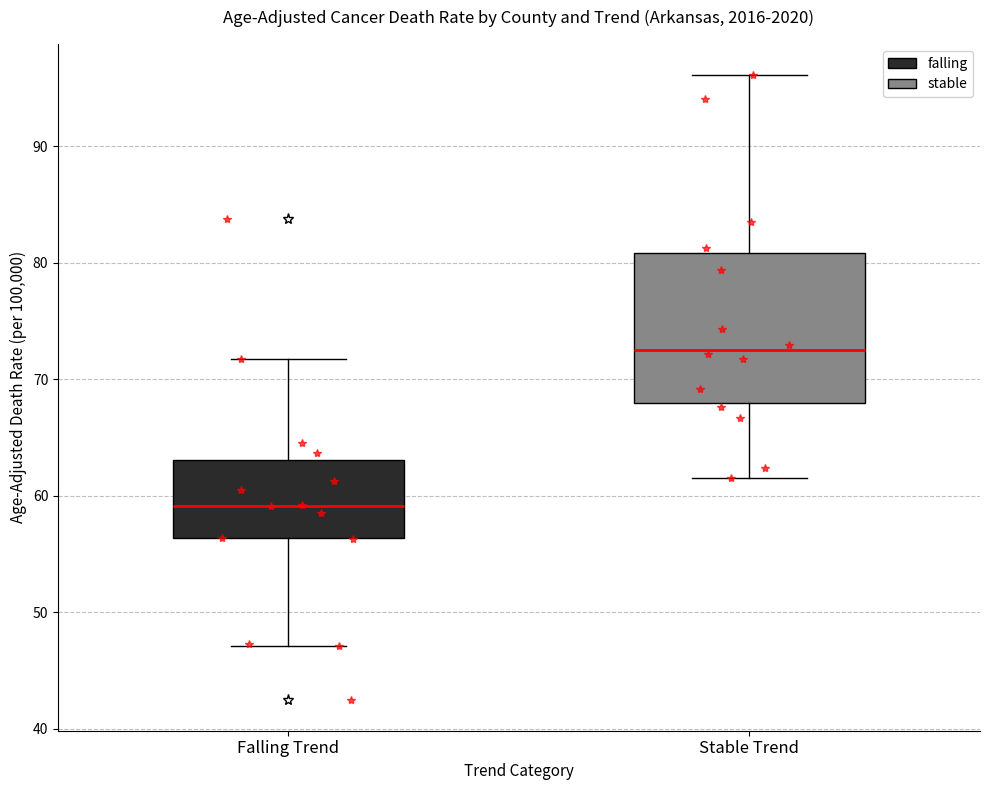

Reading left to right, read every box against the y-axis: the position of its median line, the range the box covers, and the ends of its whiskers. The values are not printed on the chart, so give them approximately, as read against the axis.

Falling Trend: median 59, box 56 to 63, whiskers 47 to 72
Stable Trend: median 73, box 68 to 81, whiskers 62 to 96